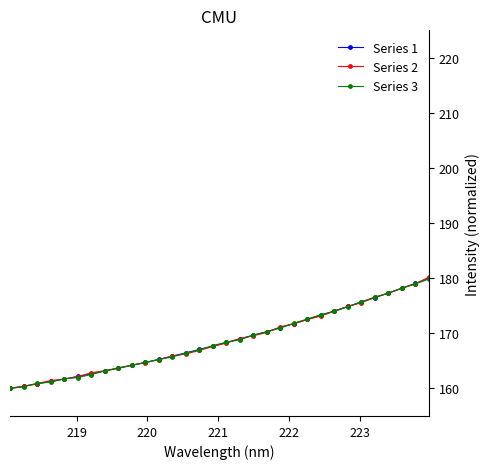

What is the minimum value for Series 3?

160.0